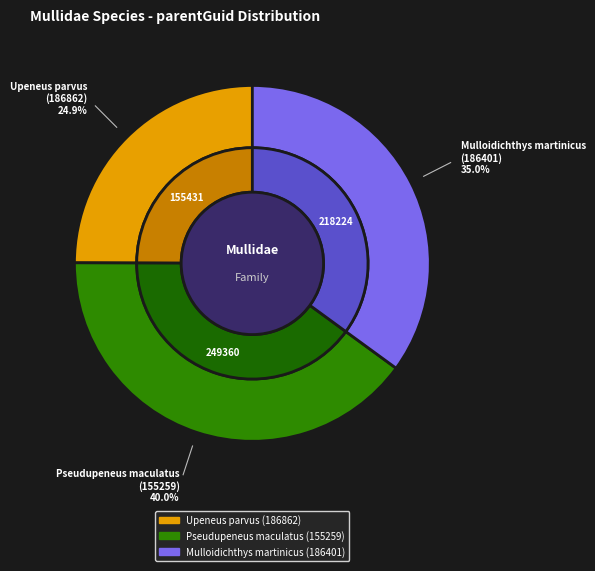

What is the change in value from Pseudupeneus maculatus
(155259) to Mulloidichthys martinicus
(186401)?

-31136